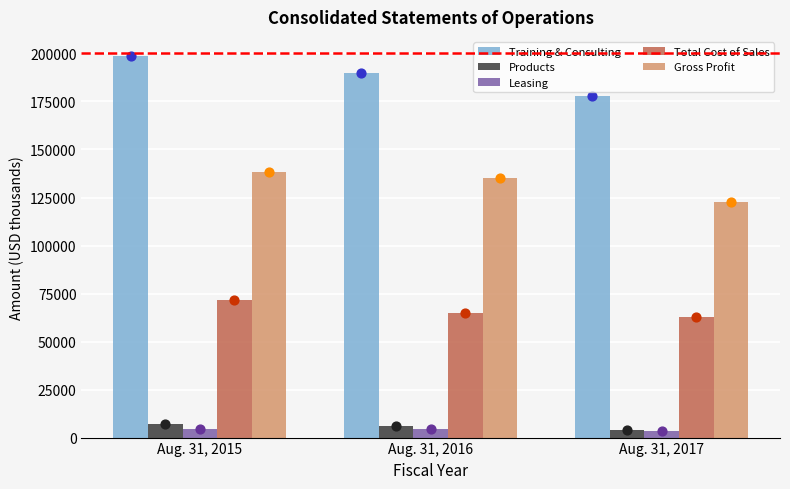

Which series contains the lowest Y value?

Leasing